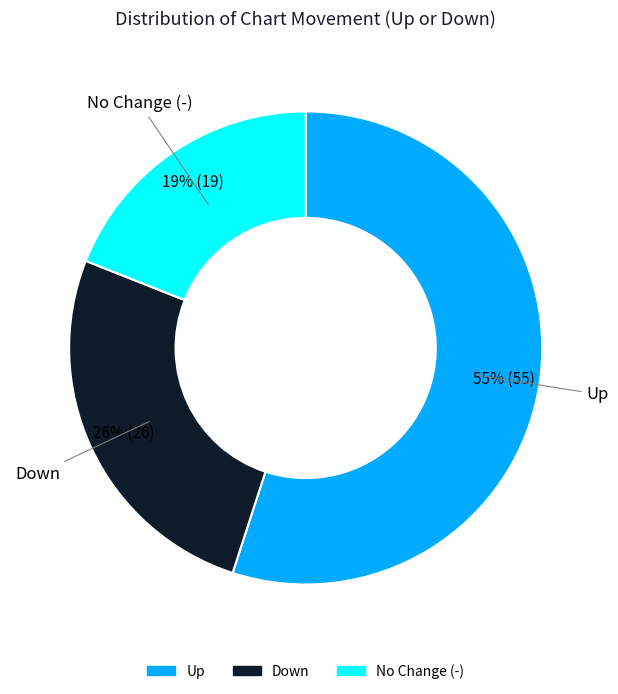

Does any single category account for the majority?

Yes